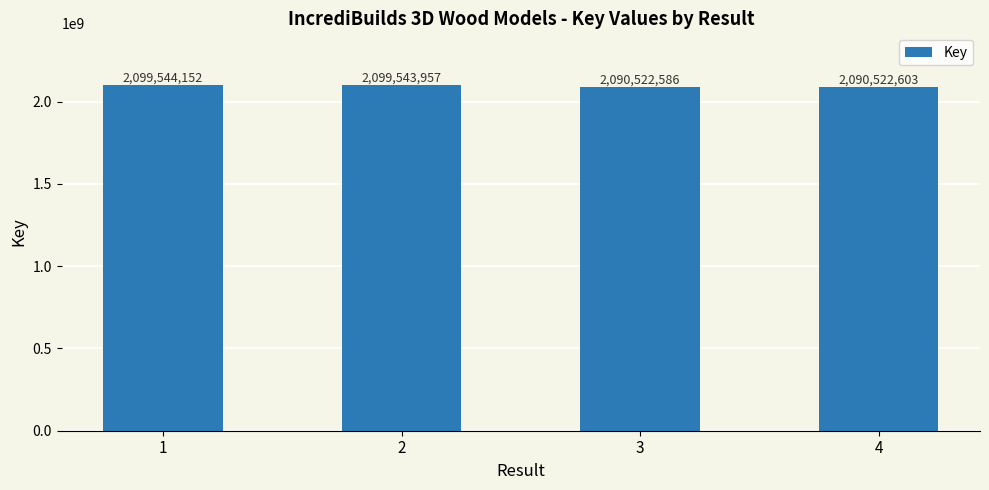

Approximately how many times larger is the value at 1 compared to 3?

1.0